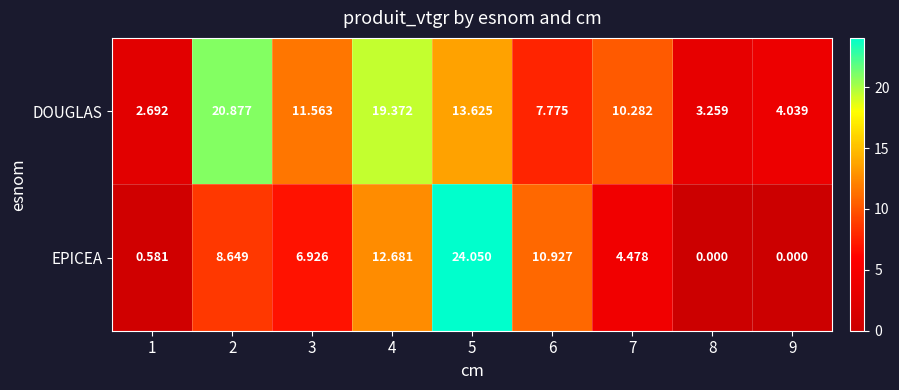

Which category has the highest value across all series?

5